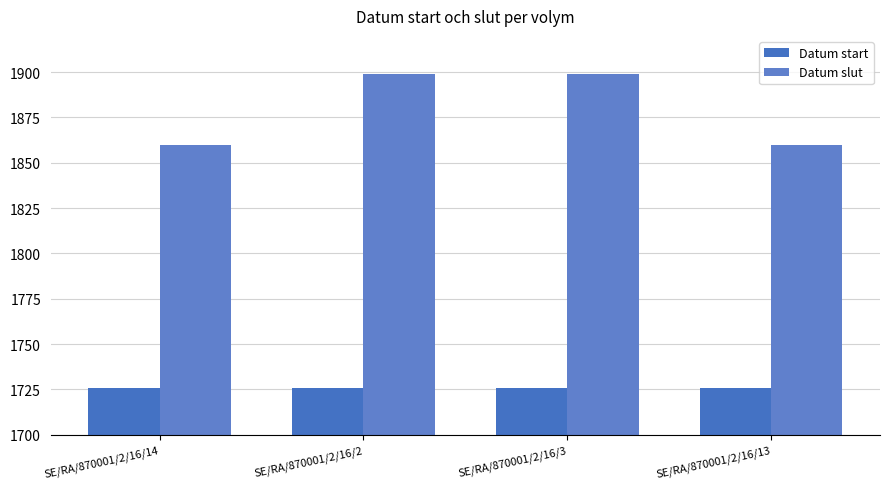

Rank the categories by Datum slut value from lowest to highest.

SE/RA/870001/2/16/14, SE/RA/870001/2/16/13, SE/RA/870001/2/16/2, SE/RA/870001/2/16/3